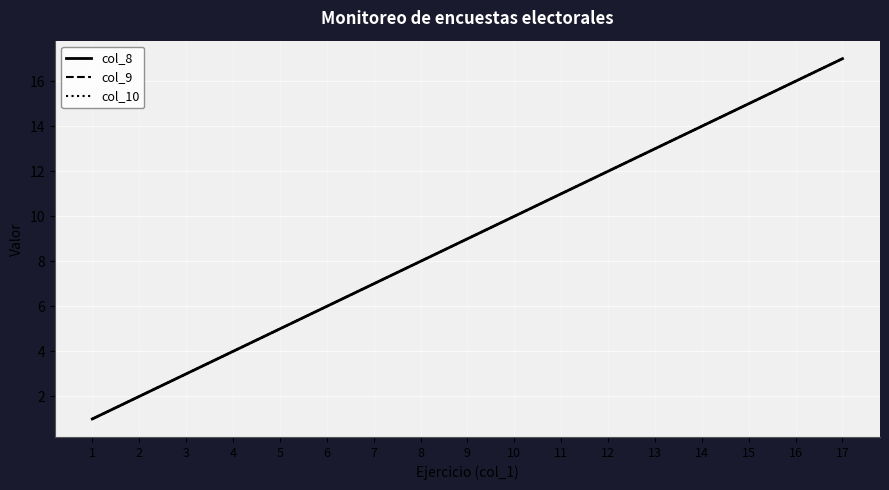

Does the chart have visible grid lines?

Yes